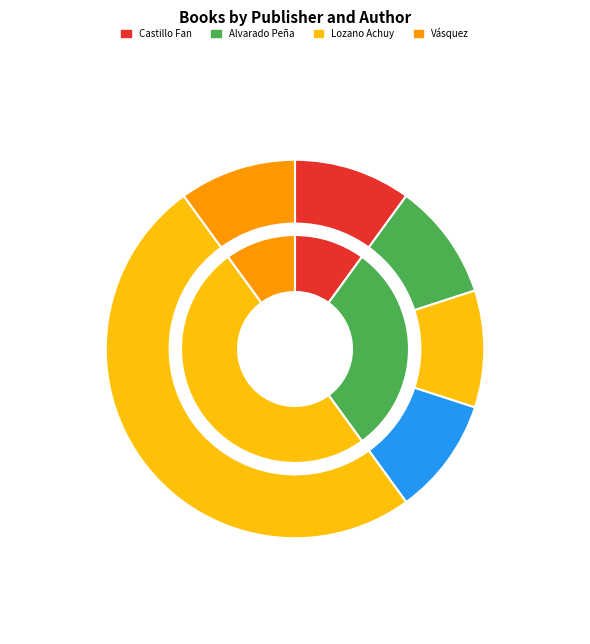

Rank the categories by value from lowest to highest.

Santillana, Ediciones Altazor (2012), Ediciones Altazor (2013), Ediciones Altazor (2014), Ediciones Altazor (2015), ICPNA, Summa, Ediciones SM, Ediciones Altazor (2018), Pesopluma